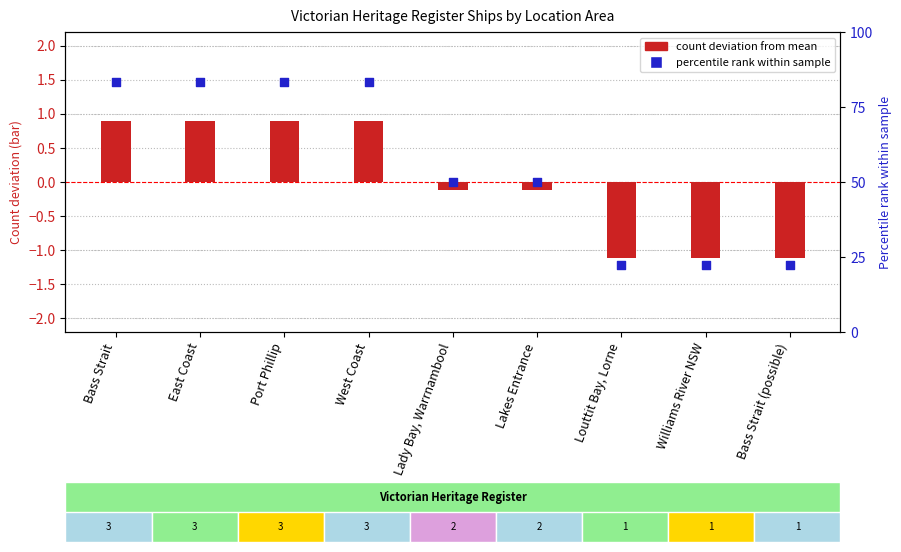

At which category is the sum across all series the highest?

Bass Strait